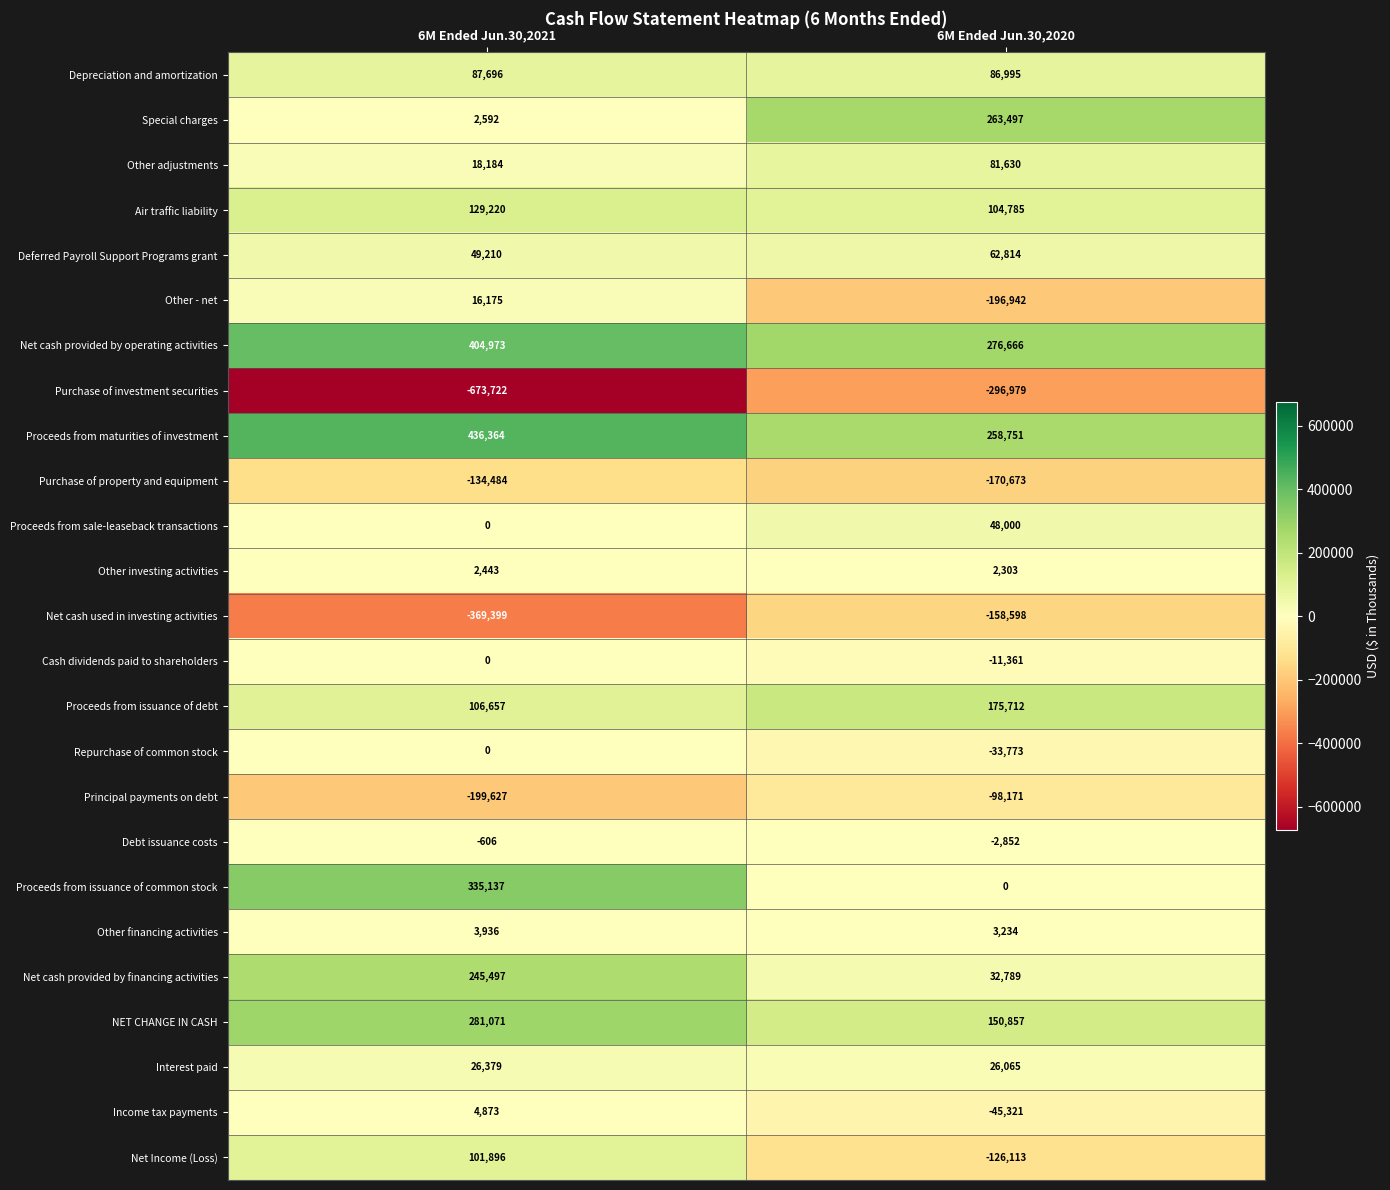

The Net Income (Loss) series shows 44395 at 6M Ended Jun.30,2021. True or false?

False